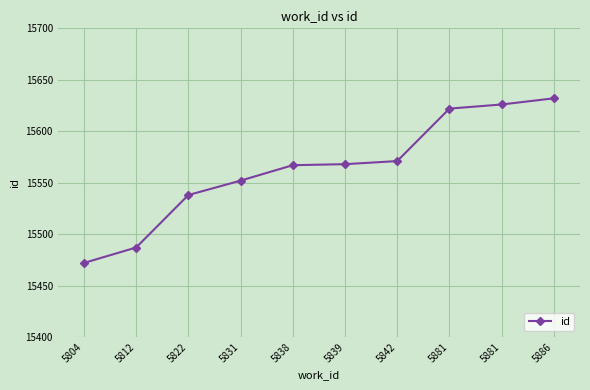

List the labels in order of value, smallest first.

5804, 5812, 5822, 5831, 5838, 5839, 5842, 5881, 5881, 5886